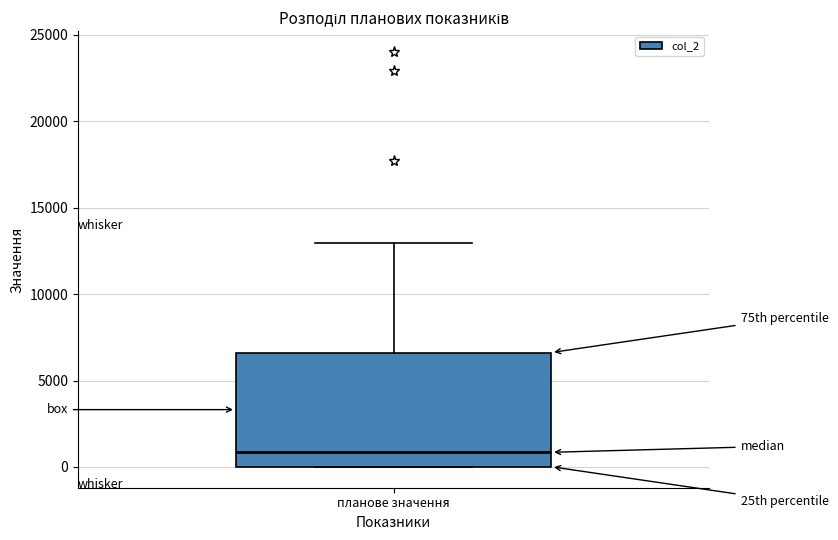

Read this box plot against the y-axis: the position of the median line, the range covered by the box, and the ends of both whiskers. The values are not printed on the chart, so give them approximately, as read against the axis.

median 1000, box 0 to 6500, whiskers 0 to 13000